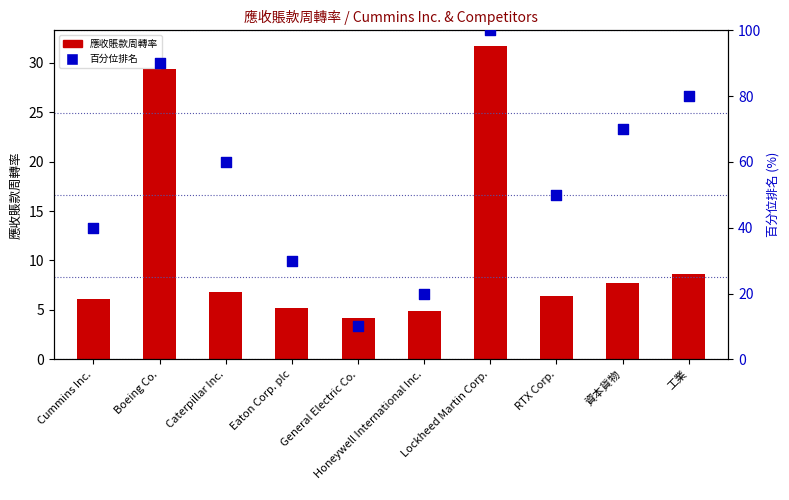

At how many categories does at least one series exceed 27?

8